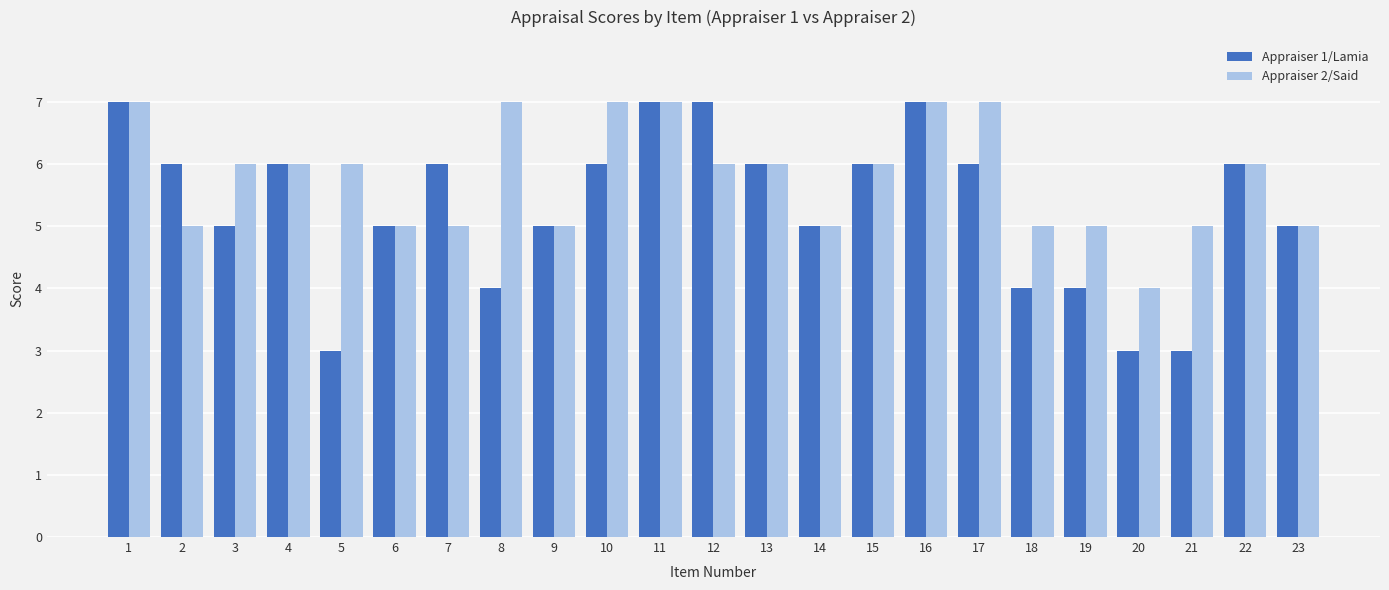

What is the value of the Appraiser 2/Said bar at the 9th from the left?

5